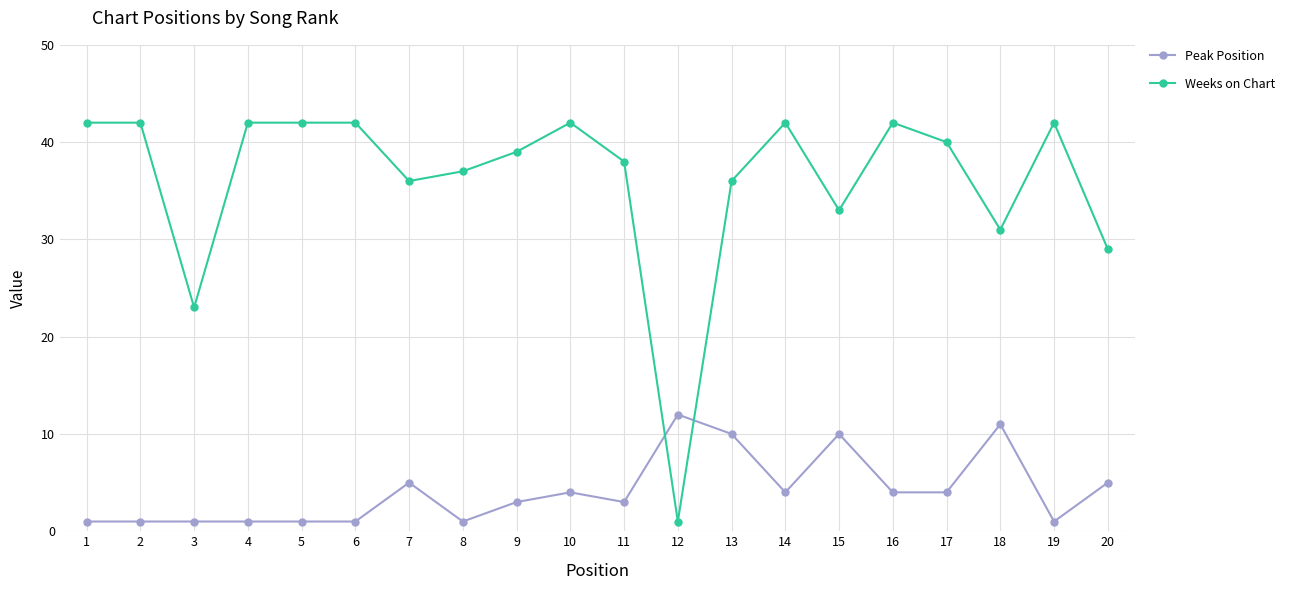

How many data points does each series have?

20